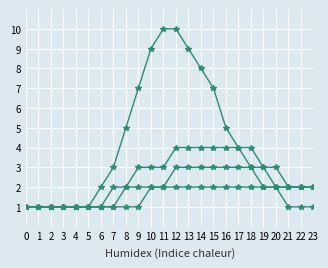

How many lines are shown in the chart?

4